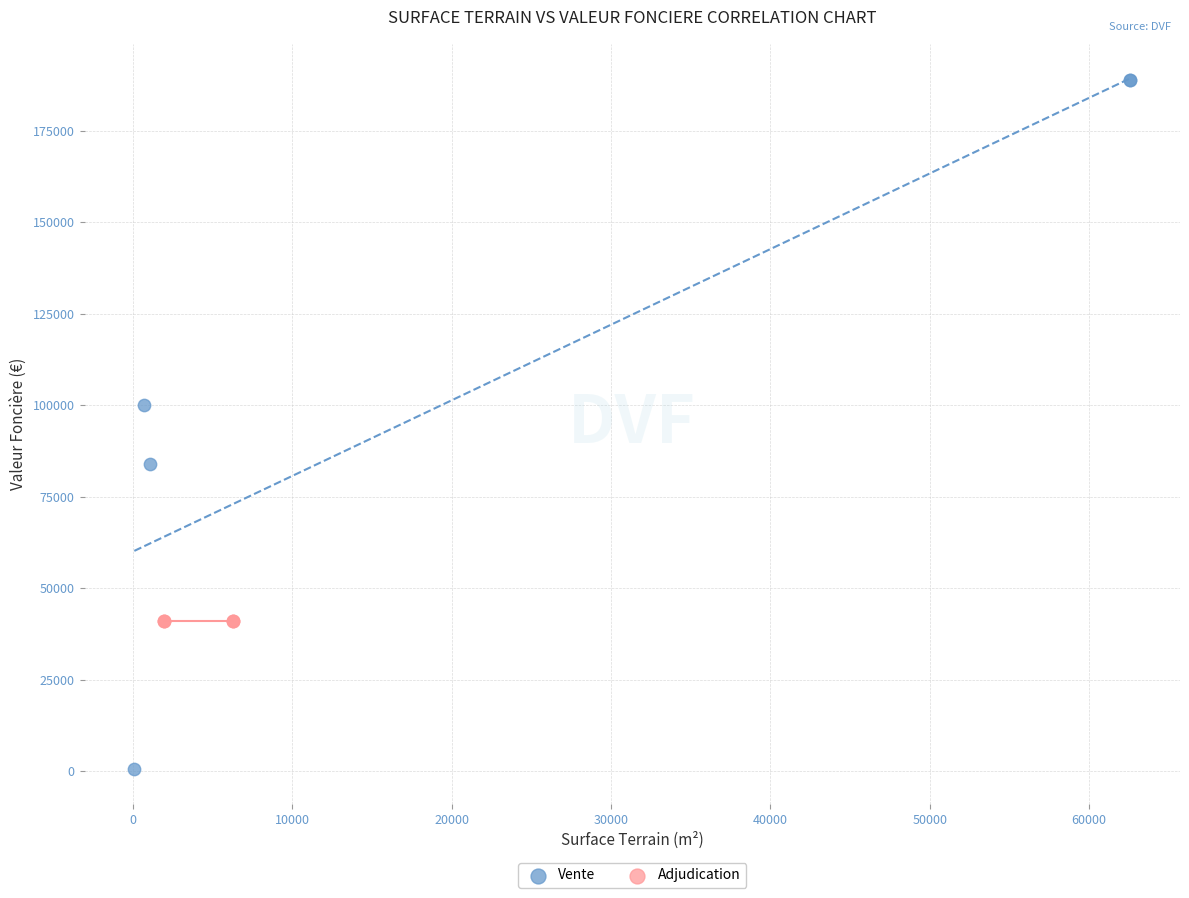

Which series contains the lowest Y value?

Vente